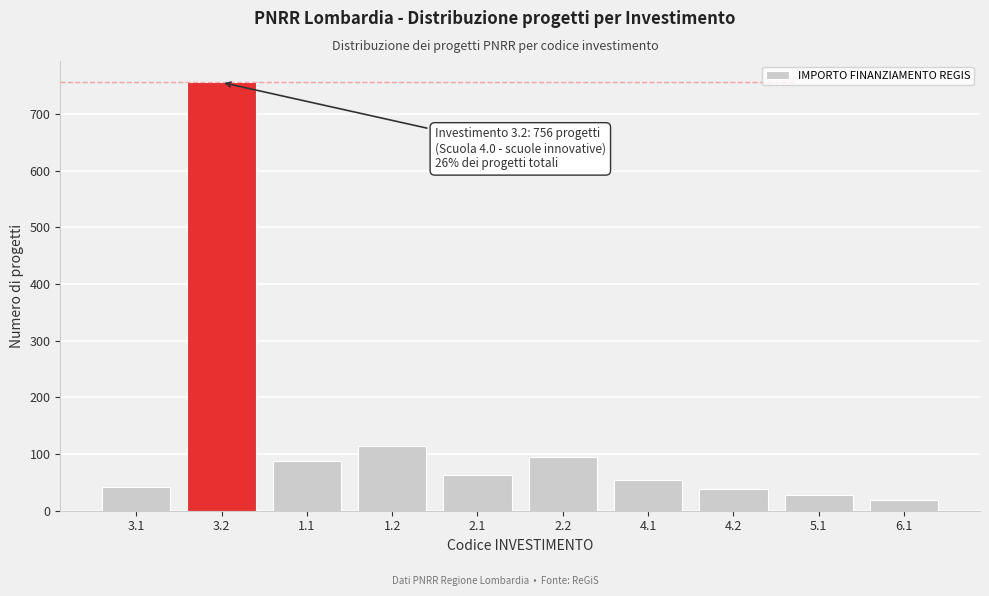

Reading left to right, transcribe all the data shown in this chart.

42	756	87	115	63	94	55	38	27	19